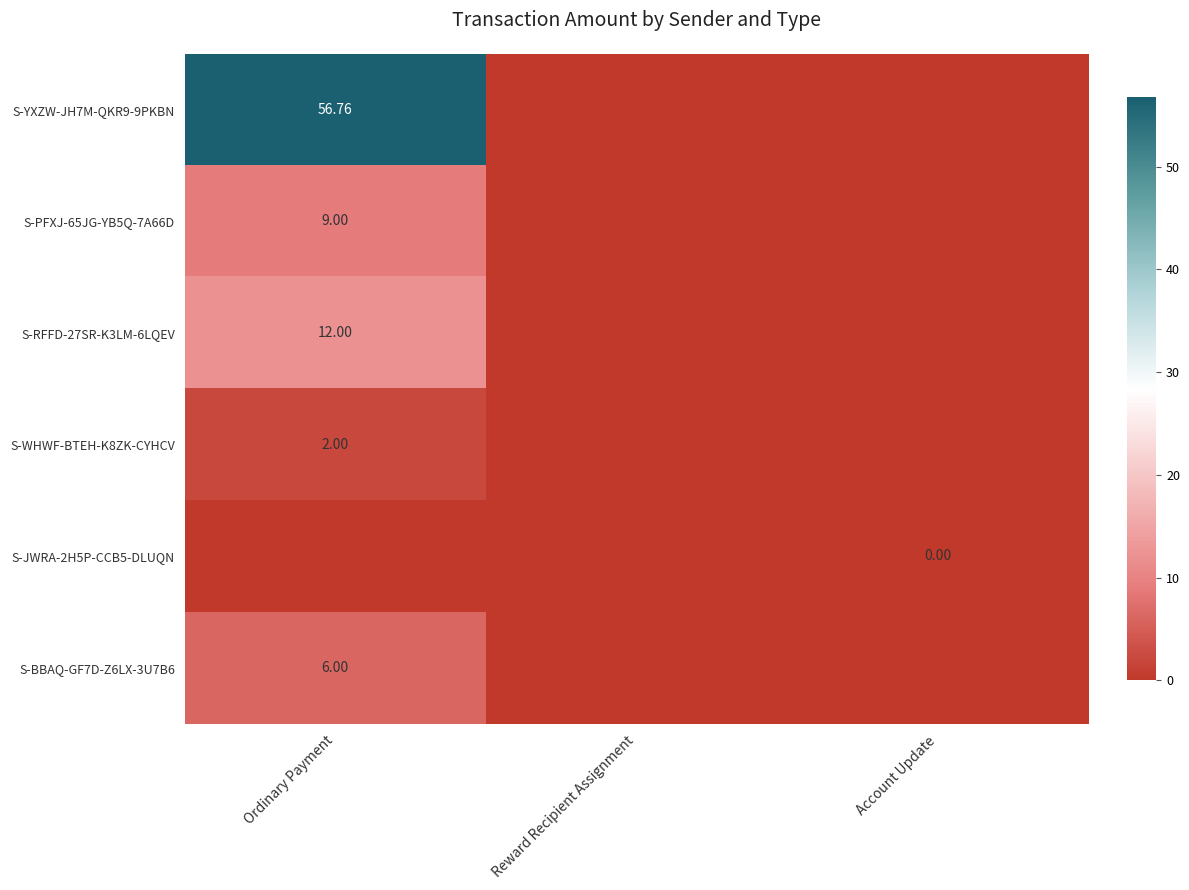

Is it true that S-JWRA-2H5P-CCB5-DLUQN equals 0.0 at Account Update?

True